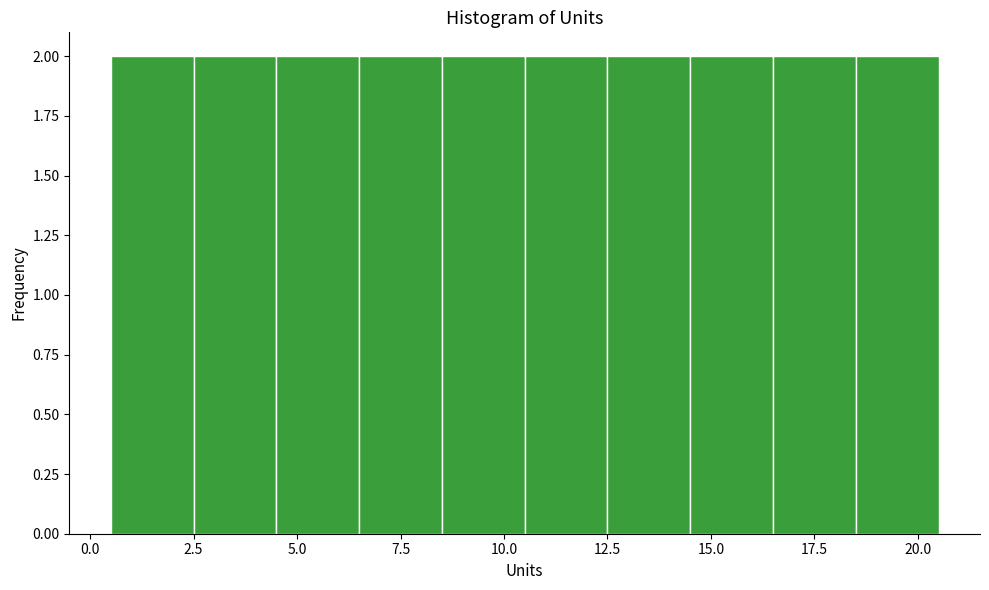

Reading left to right, transcribe this chart: for each bar, give the range it covers on the x-axis and its height. The values are not printed on the chart, so give them approximately, as read against the axis.

0.5 to 2.5: 2
2.5 to 4.5: 2
4.5 to 6.5: 2
6.5 to 8.5: 2
8.5 to 10.5: 2
10.5 to 12.5: 2
12.5 to 14.5: 2
14.5 to 16.5: 2
16.5 to 18.5: 2
18.5 to 20.5: 2